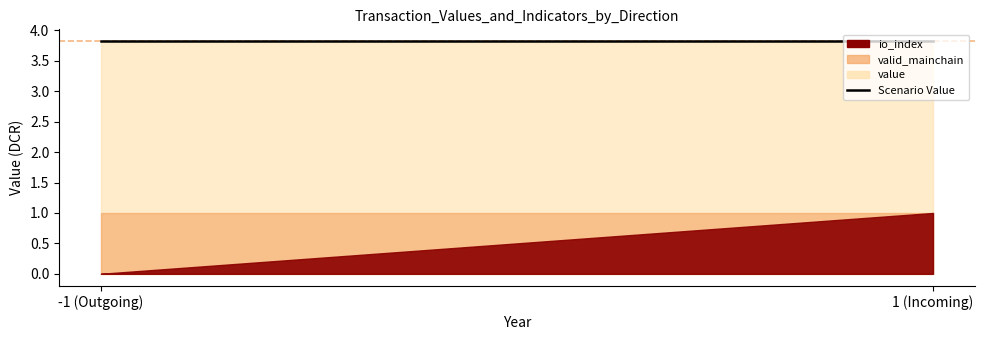

Which category has the highest value in the valid_mainchain series?

-1